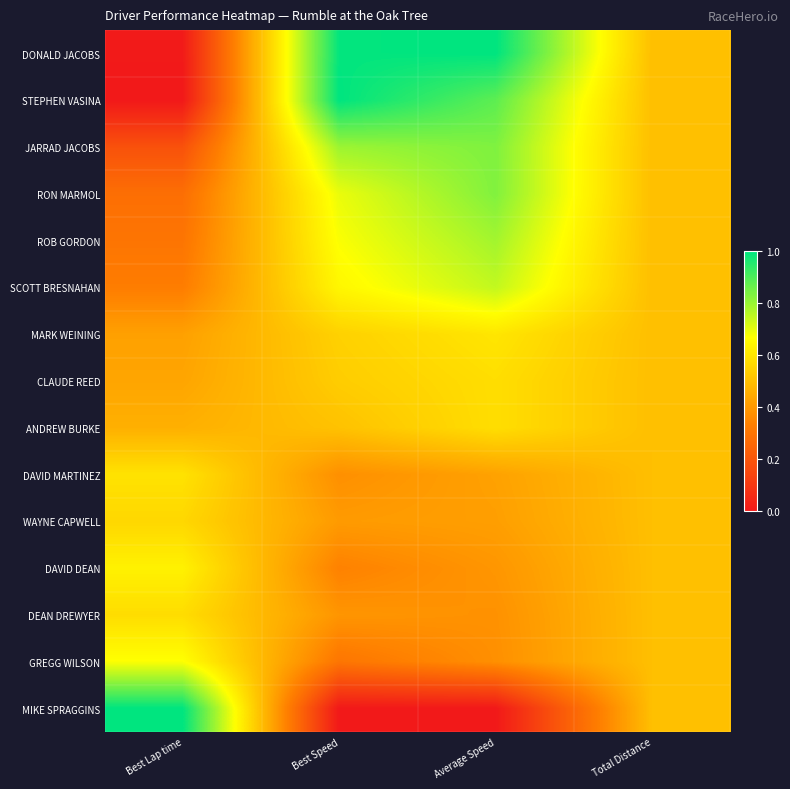

Reading left to right, extract all data points from this chart.

DONALD JACOBS: Best Lap time=0.0	Best Speed=1.0	Average Speed=1.0	Total Distance=0.5
STEPHEN VASINA: Best Lap time=0.0	Best Speed=1.0	Average Speed=0.9	Total Distance=0.5
JARRAD JACOBS: Best Lap time=0.2	Best Speed=0.8	Average Speed=0.8	Total Distance=0.5
RON MARMOL: Best Lap time=0.3	Best Speed=0.7	Average Speed=0.8	Total Distance=0.5
ROB GORDON: Best Lap time=0.3	Best Speed=0.7	Average Speed=0.8	Total Distance=0.5
SCOTT BRESNAHAN: Best Lap time=0.3	Best Speed=0.6	Average Speed=0.7	Total Distance=0.5
MARK WEINING: Best Lap time=0.4	Best Speed=0.5	Average Speed=0.6	Total Distance=0.5
CLAUDE REED: Best Lap time=0.4	Best Speed=0.5	Average Speed=0.6	Total Distance=0.5
ANDREW BURKE: Best Lap time=0.5	Best Speed=0.5	Average Speed=0.6	Total Distance=0.5
DAVID MARTINEZ: Best Lap time=0.6	Best Speed=0.4	Average Speed=0.4	Total Distance=0.5
WAYNE CAPWELL: Best Lap time=0.6	Best Speed=0.4	Average Speed=0.4	Total Distance=0.5
DAVID DEAN: Best Lap time=0.6	Best Speed=0.3	Average Speed=0.4	Total Distance=0.5
DEAN DREWYER: Best Lap time=0.6	Best Speed=0.4	Average Speed=0.4	Total Distance=0.5
GREGG WILSON: Best Lap time=0.7	Best Speed=0.3	Average Speed=0.4	Total Distance=0.5
MIKE SPRAGGINS: Best Lap time=1.0	Best Speed=0.0	Average Speed=0.0	Total Distance=0.5